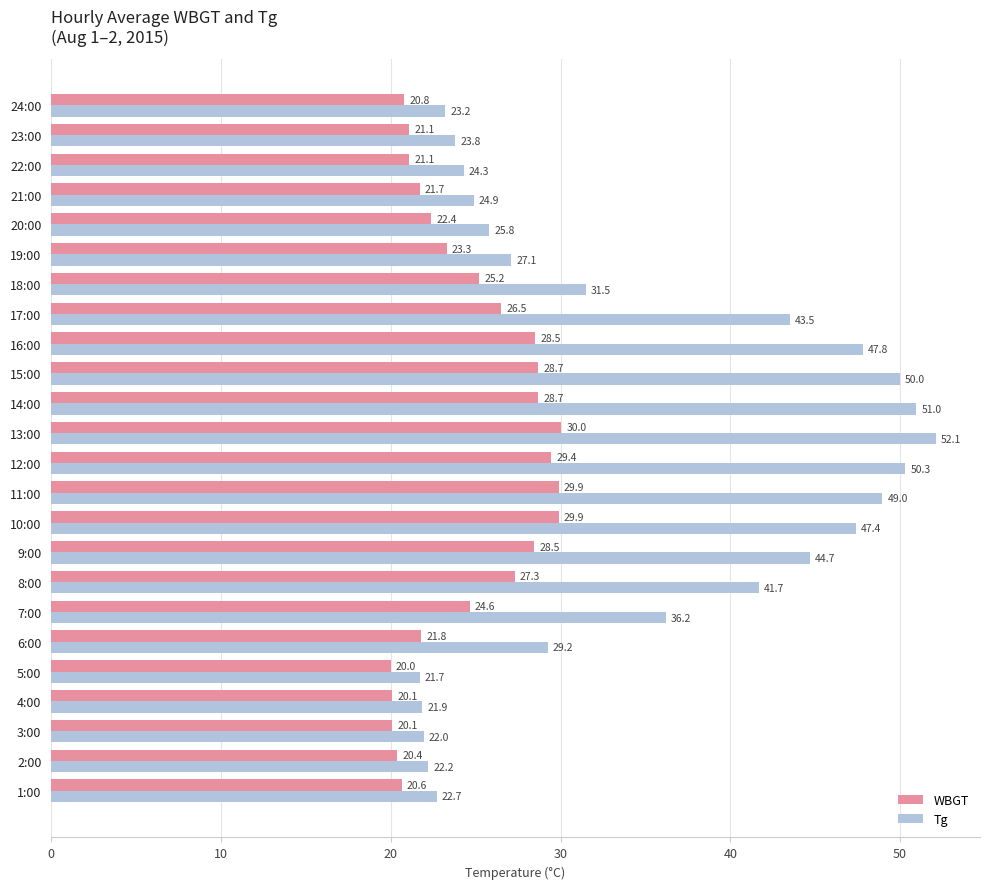

What is the lowest value of the WBGT series?

20.0